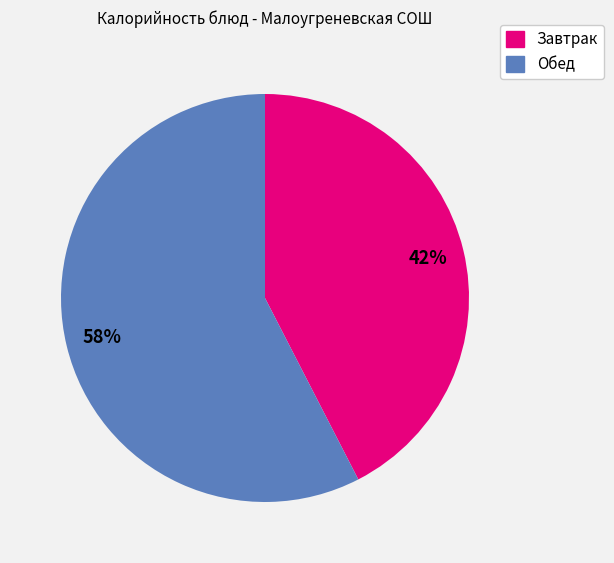

Is there any slice that represents more than half of the pie?

Yes